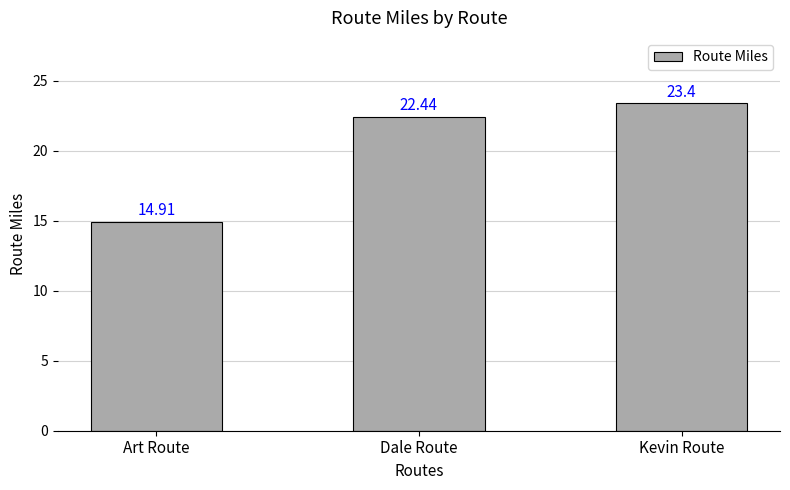

The chart shows a value of 22.4 at Dale Route. True or false?

True